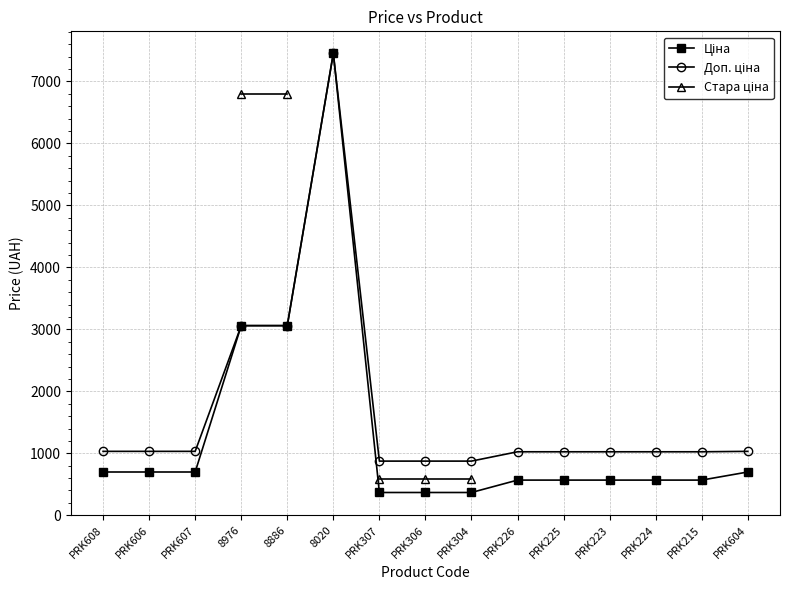

What is the maximum value shown in the chart?

7453.8